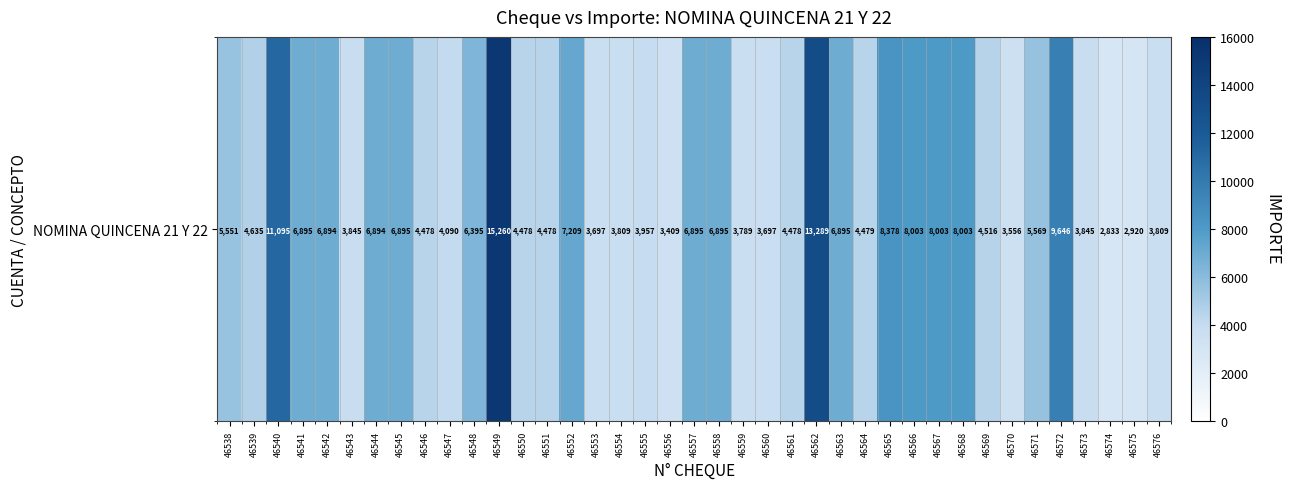

How many distinct data groups are displayed?

1